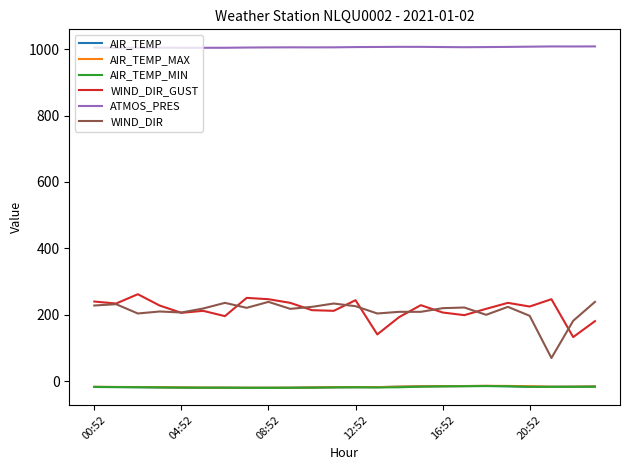

What is the greatest value displayed?

1008.0